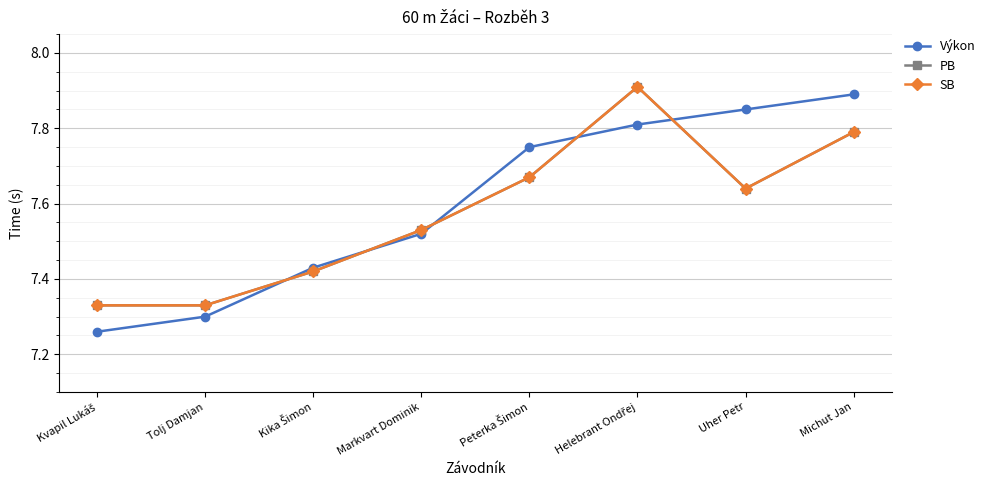

Where is the first local maximum for PB?

Helebrant Ondřej